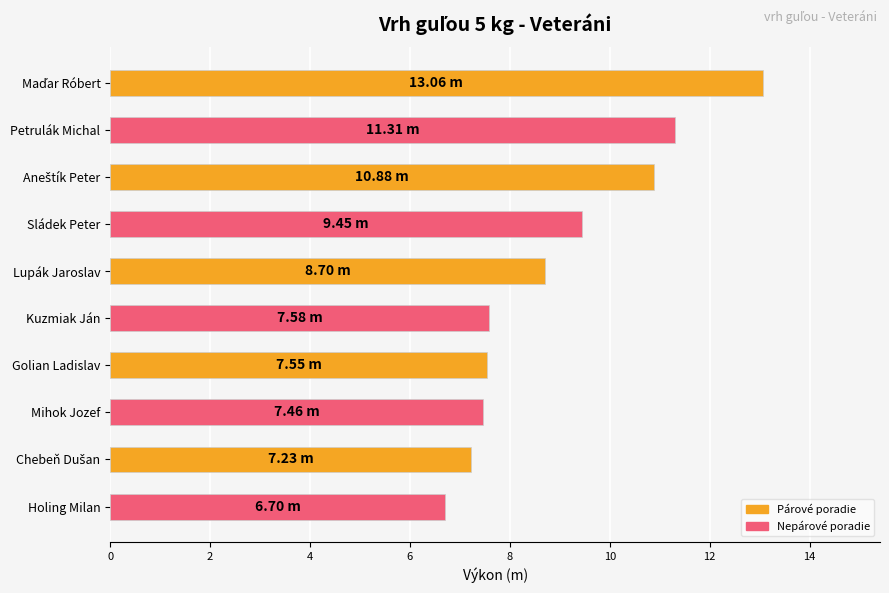

What is the sum of all values?

89.9